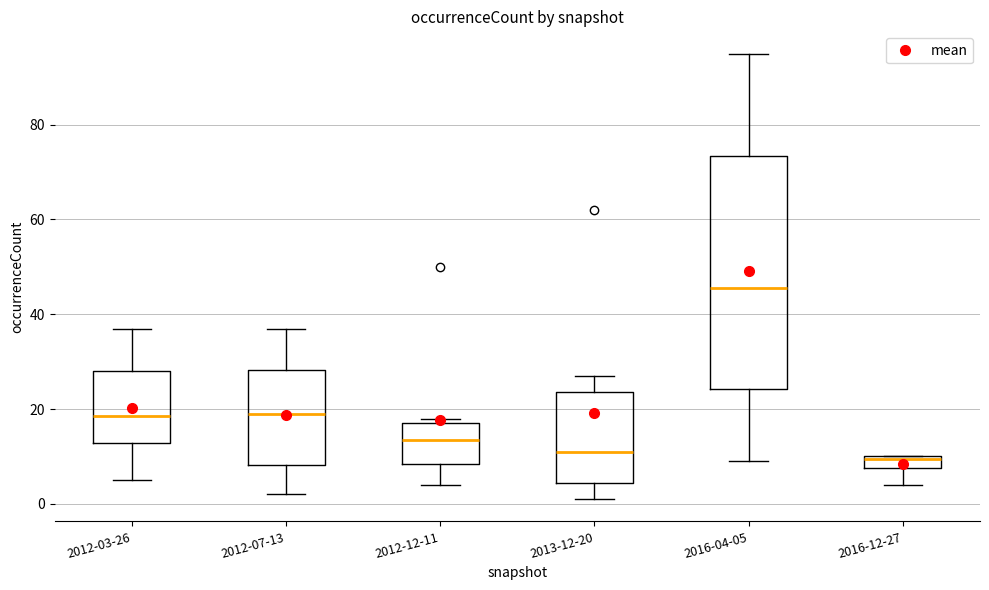

Which box has the highest median line?

2016-04-05